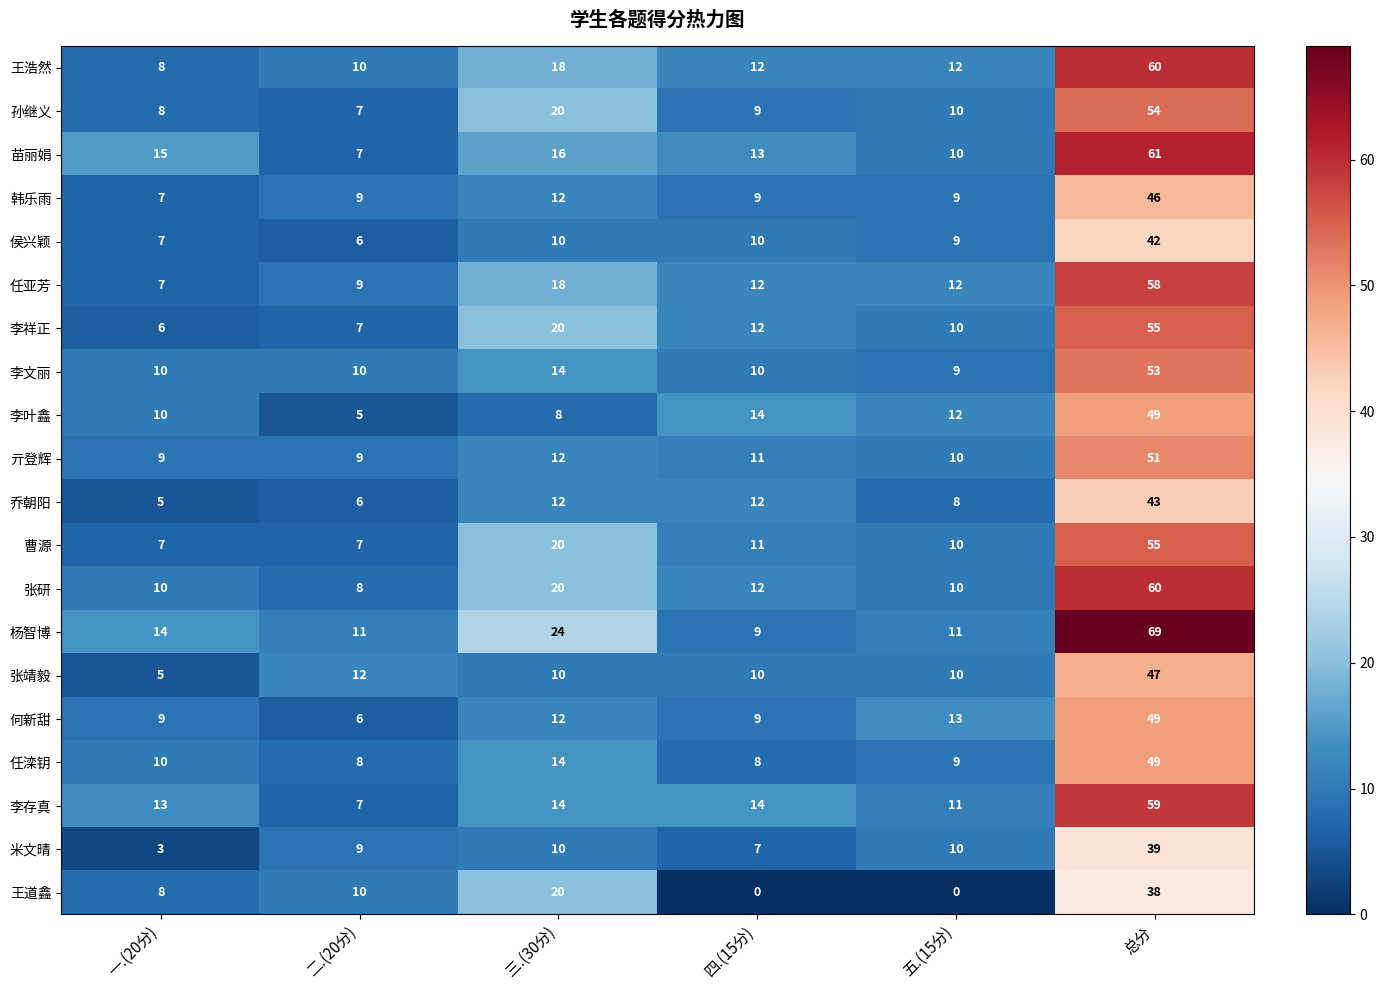

What is the difference between the highest and lowest values at 五.(15分)?

13